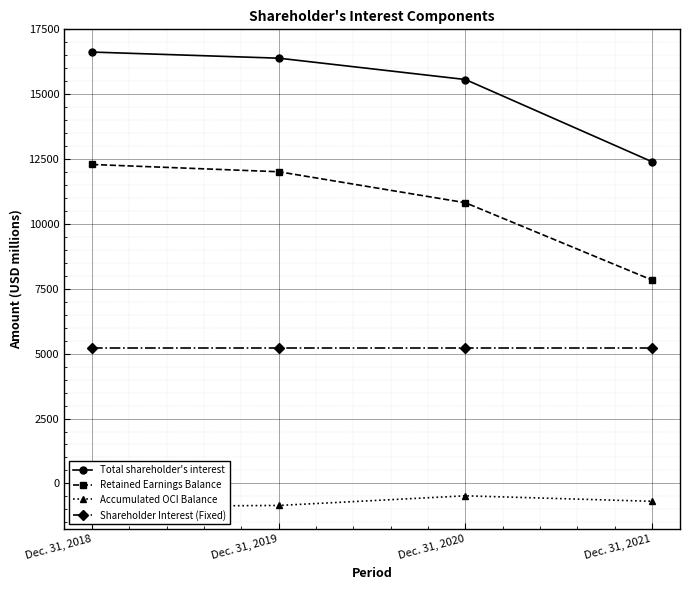

True or false: Retained Earnings Balance and Total shareholder's interest cross at least once.

False